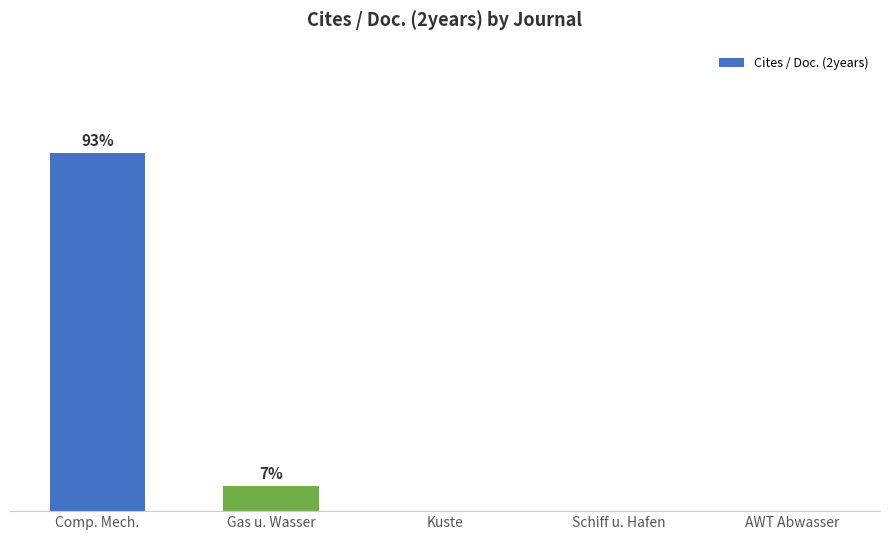

List the labels in order of value, smallest first.

Kuste, Schiff u. Hafen, AWT Abwasser, Gas u. Wasser, Comp. Mech.